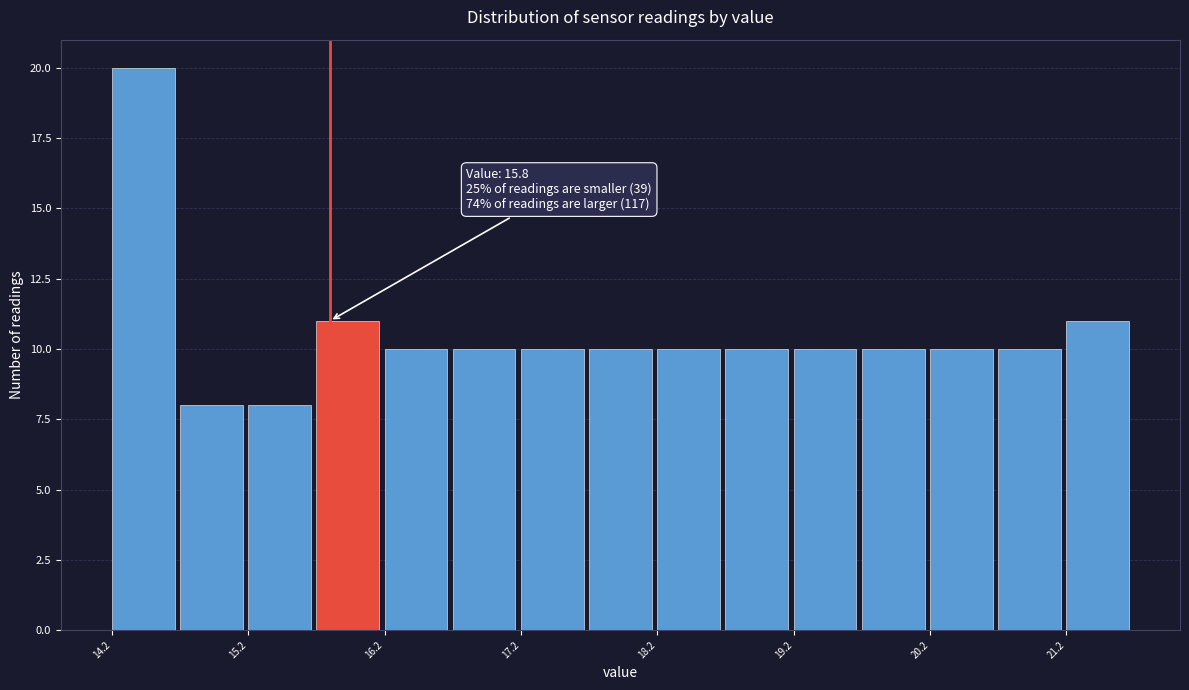

Over which range of the x-axis is the bar tallest?

14.2 to 14.7